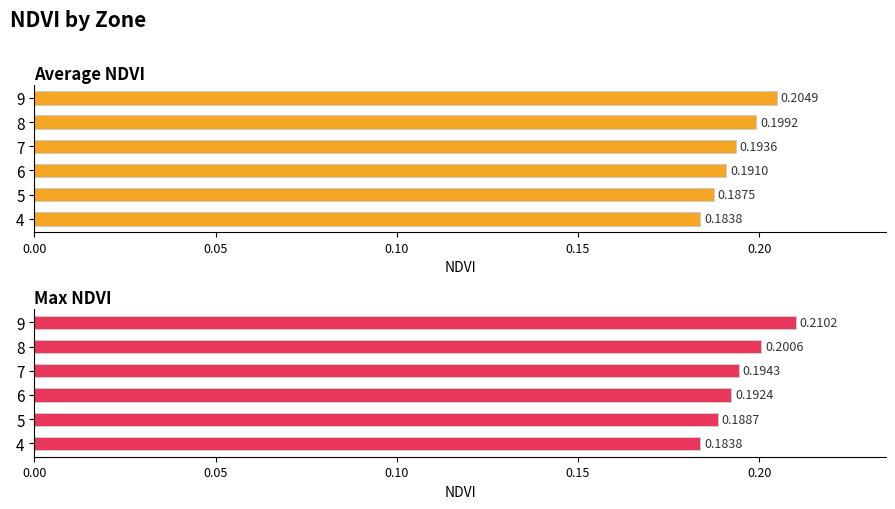

What is the smallest value displayed?

0.2